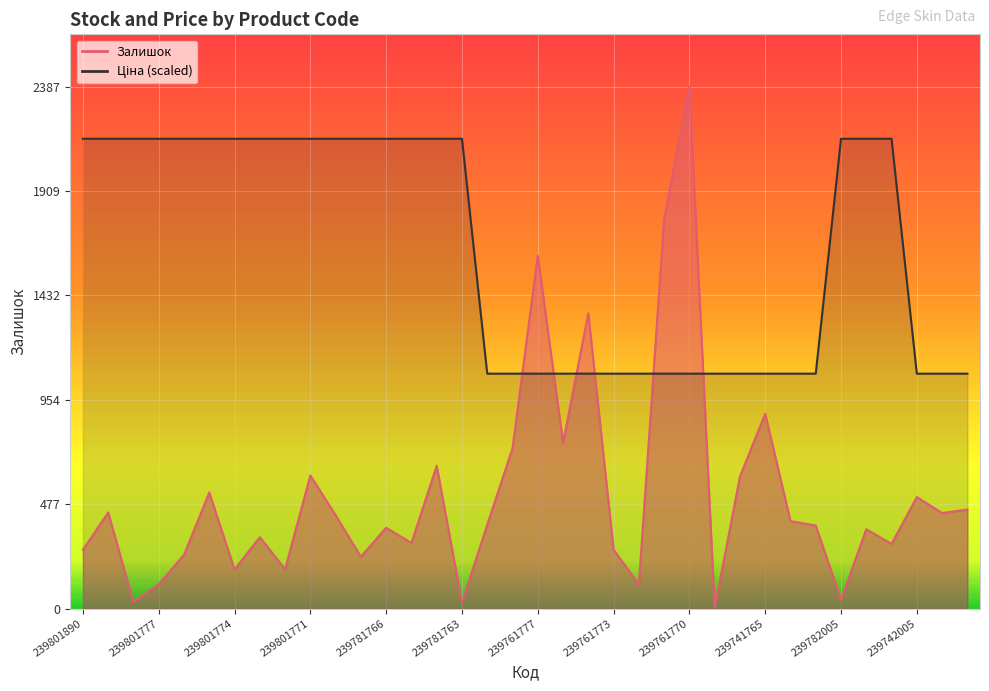

What is the difference between the maximum and second lowest values in the Ціна series?

1074.1